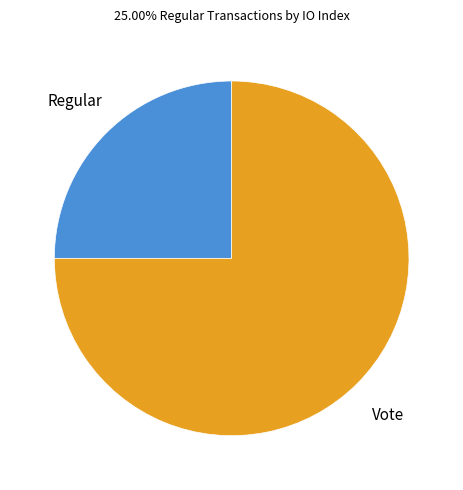

Is there a majority slice in this chart?

Yes